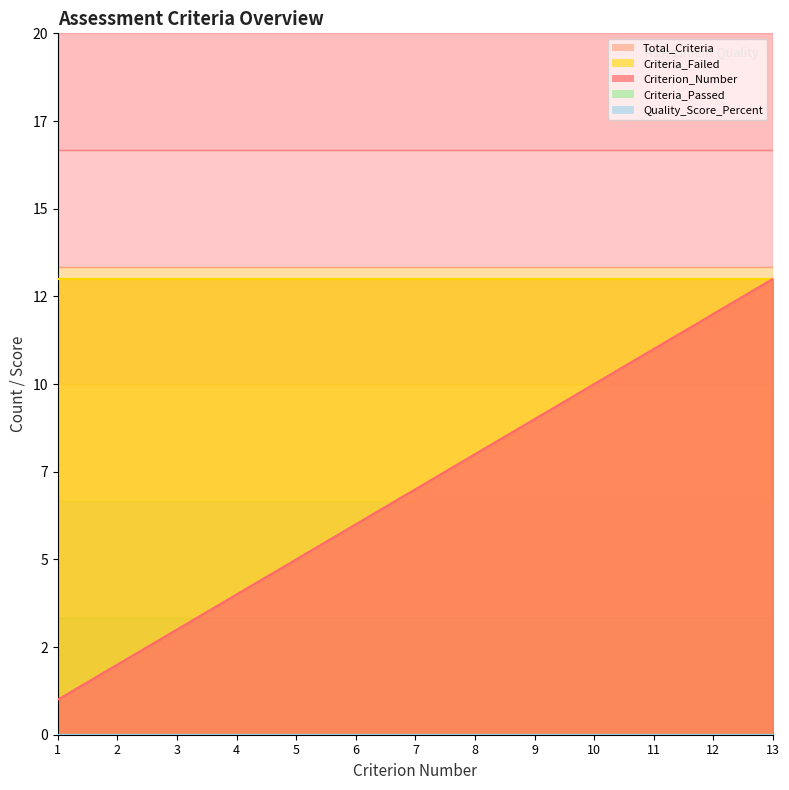

What value does the Total_Criteria series have at 10?

13